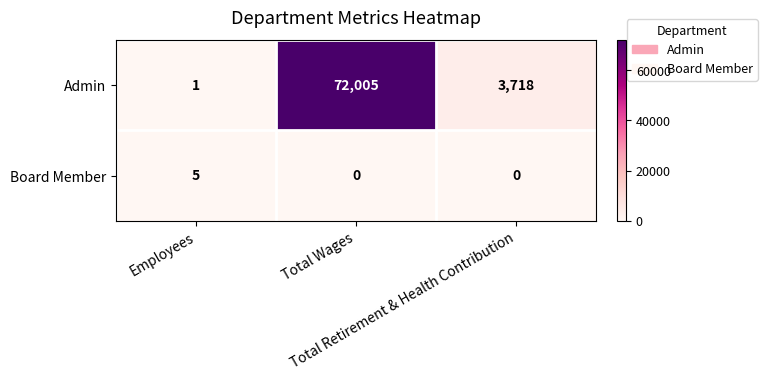

How many distinct data groups are displayed?

2